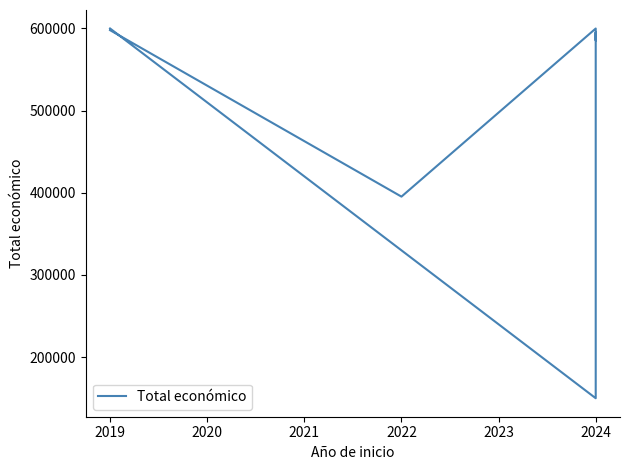

What is the maximum value shown in the chart?

599962